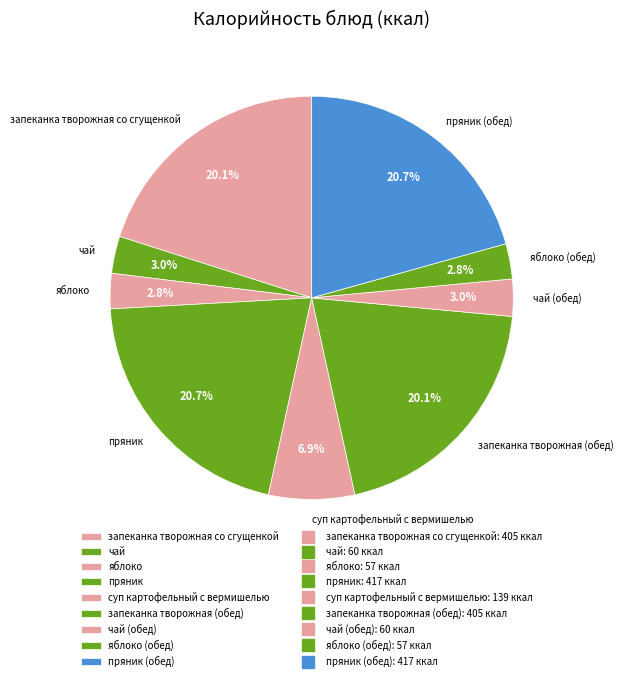

To the nearest percent, what is the combined percentage of яблоко (обед) and чай (обед)?

6%